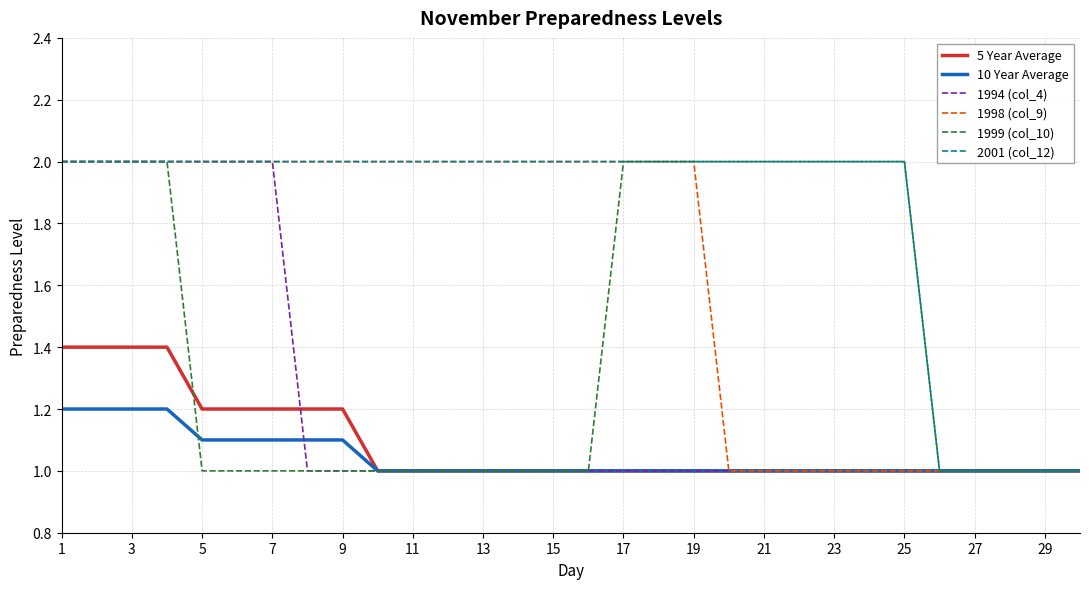

Which series has the largest total across all categories?

2001 (col_12)